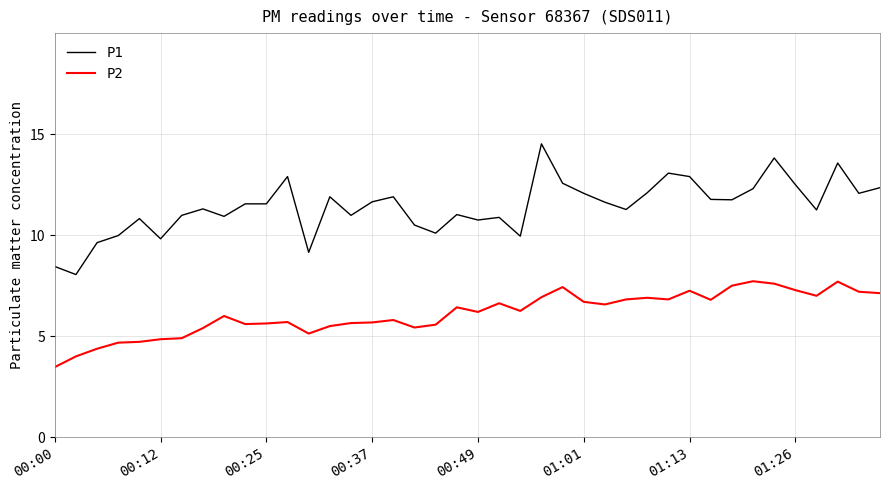

Which series has the largest total across all categories?

P1